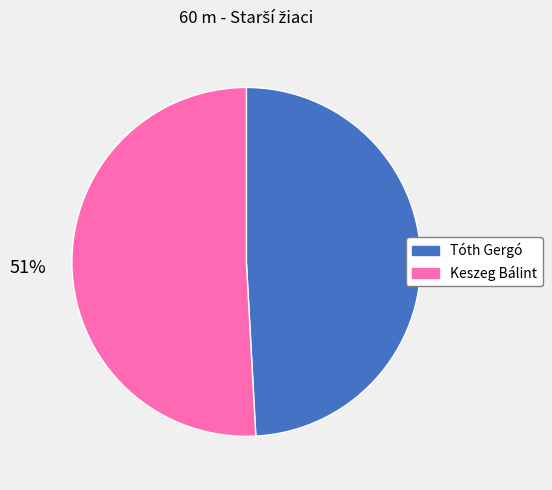

How many slices are in this pie chart?

2